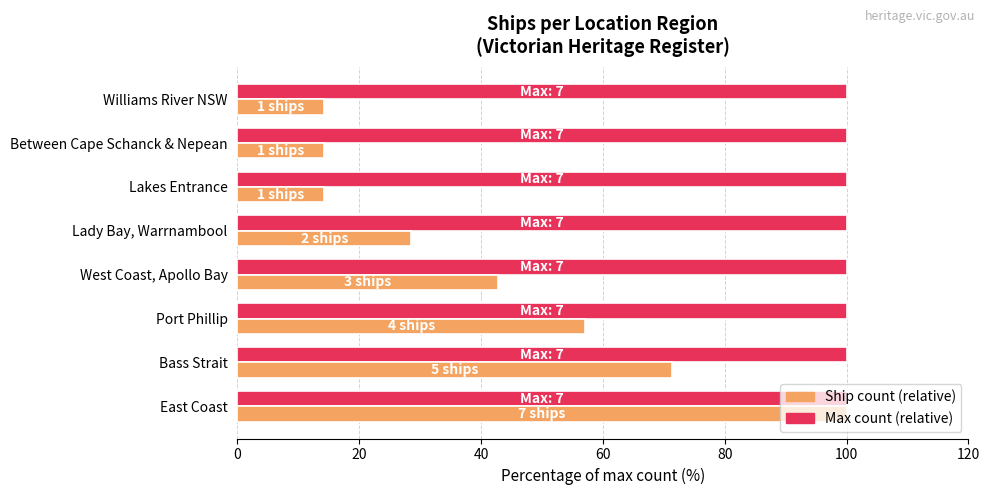

What is the smallest value displayed?

14.3